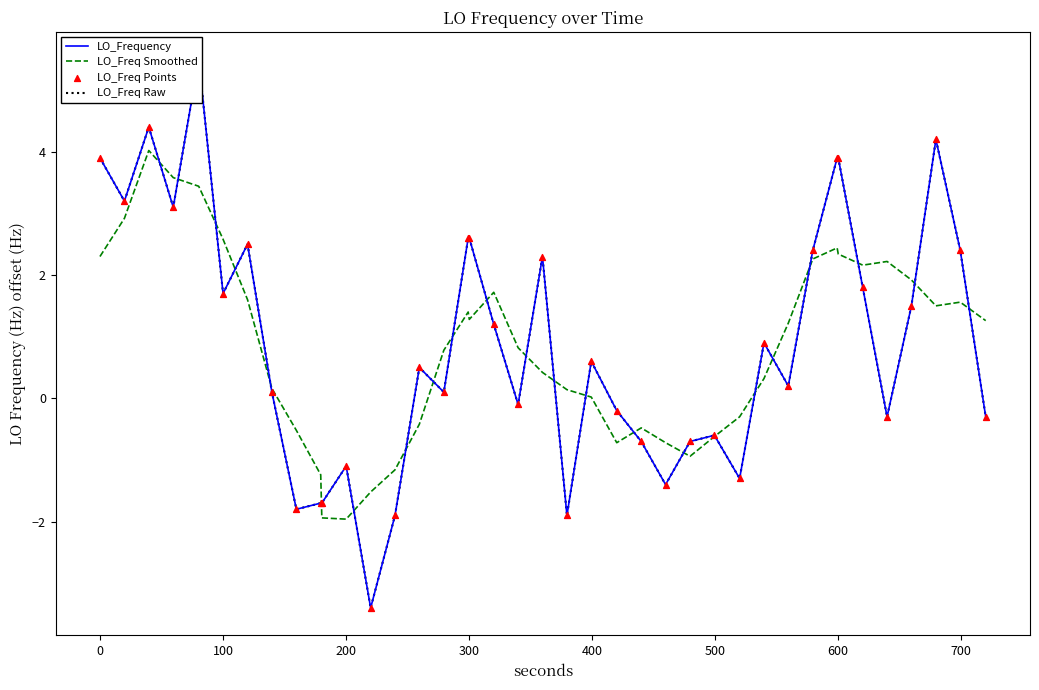

Which series contains the highest Y value?

LO_Frequency